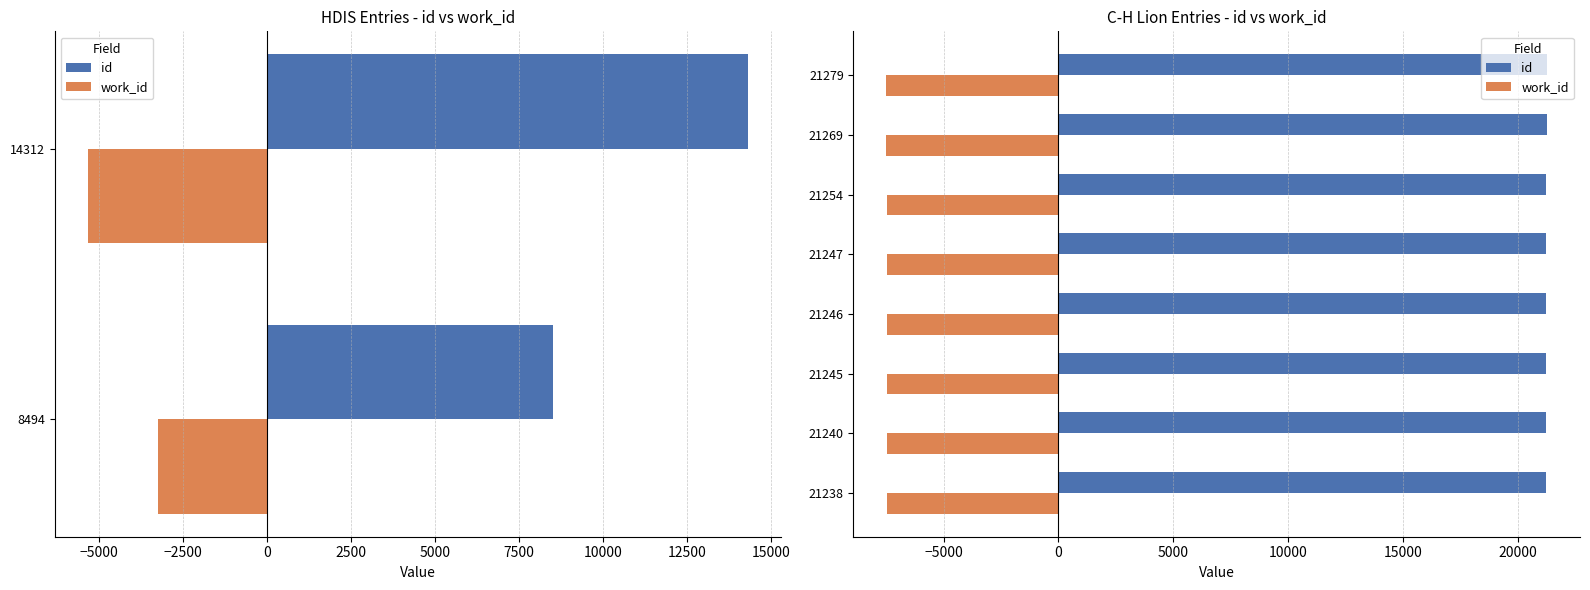

What is the minimum value shown in the chart?

-7492